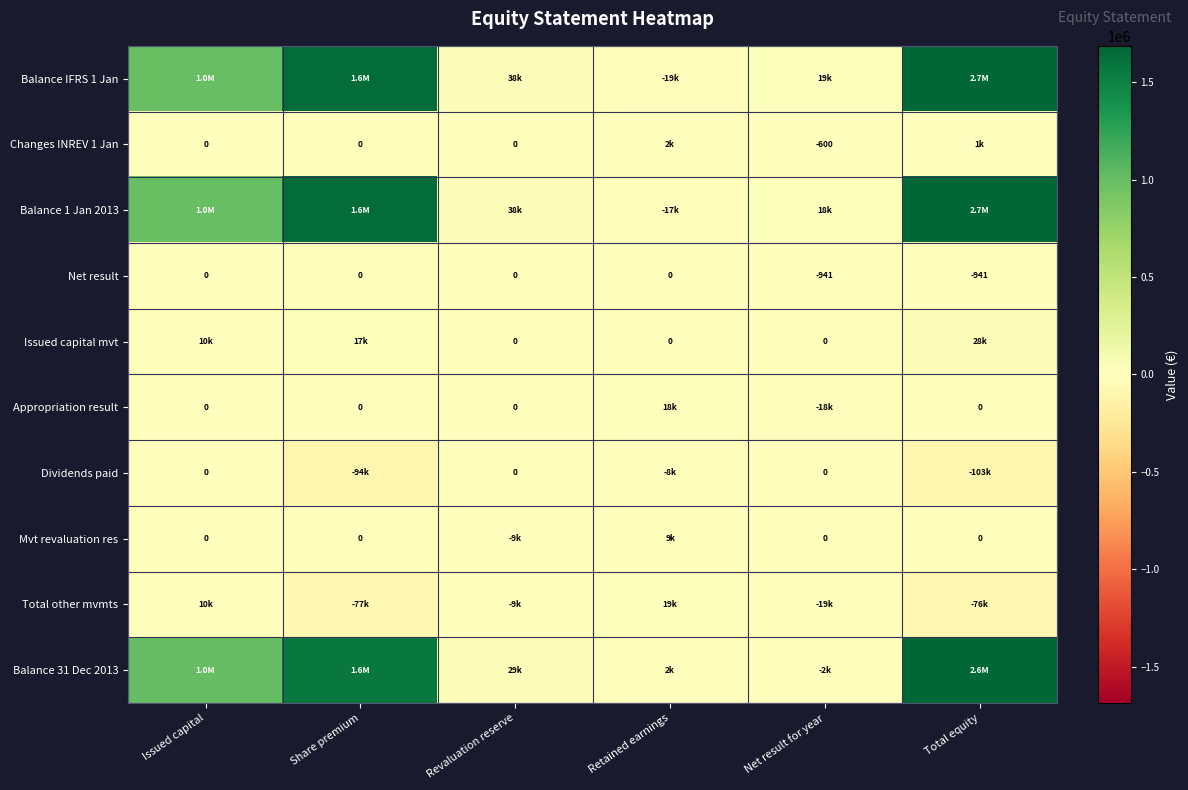

Is the value of Net result at Total equity greater than the value of Issued capital mvt at Retained earnings?

No